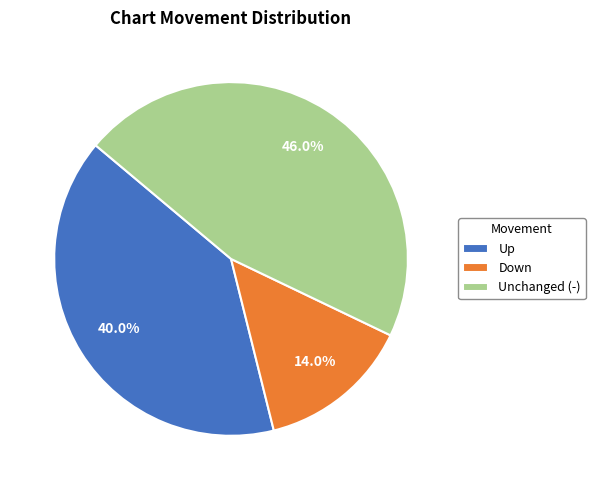

Does any single category account for the majority?

No